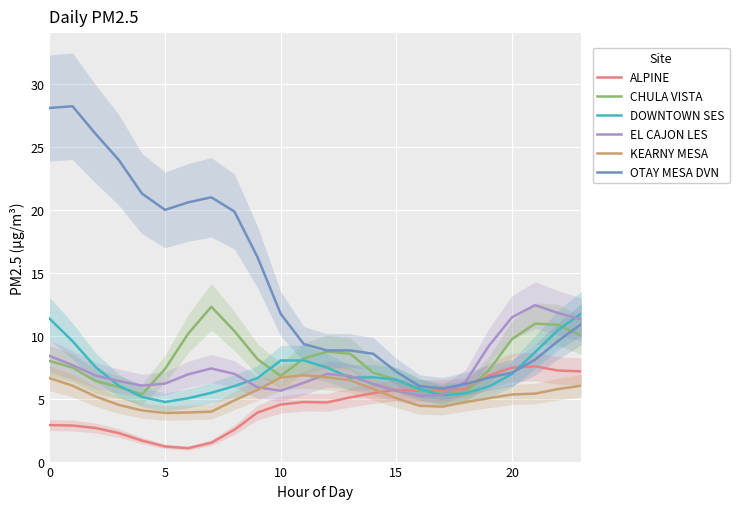

What is the highest value of the CHULA VISTA series?

12.3